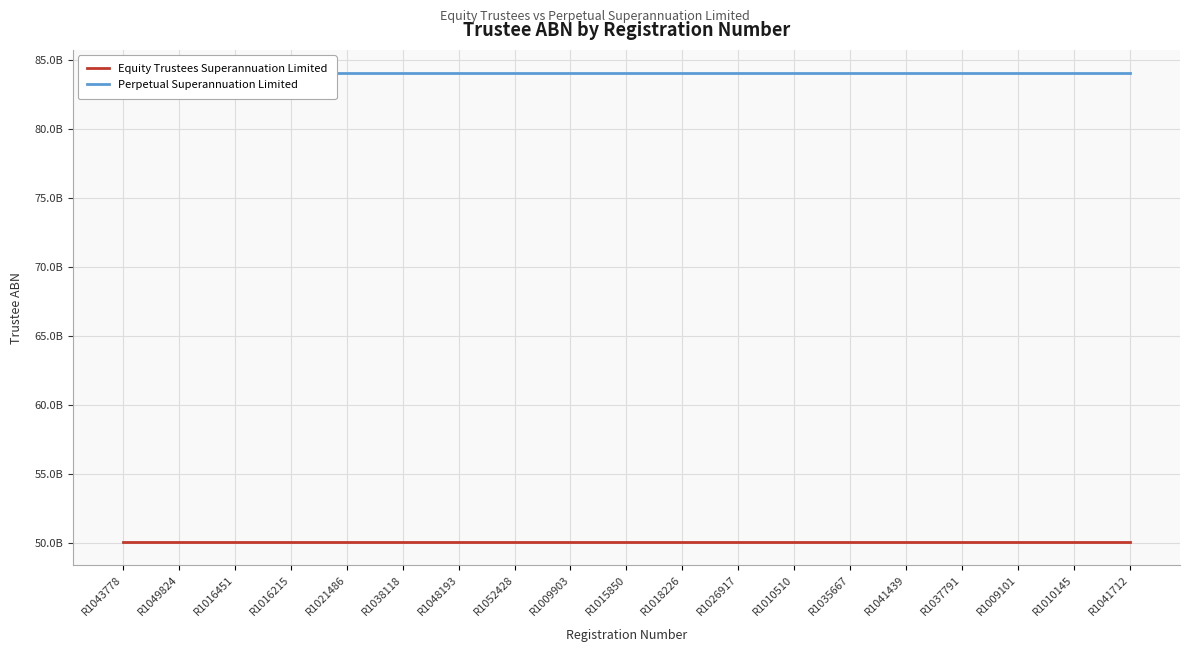

Is this an area chart (filled region under the line)?

No